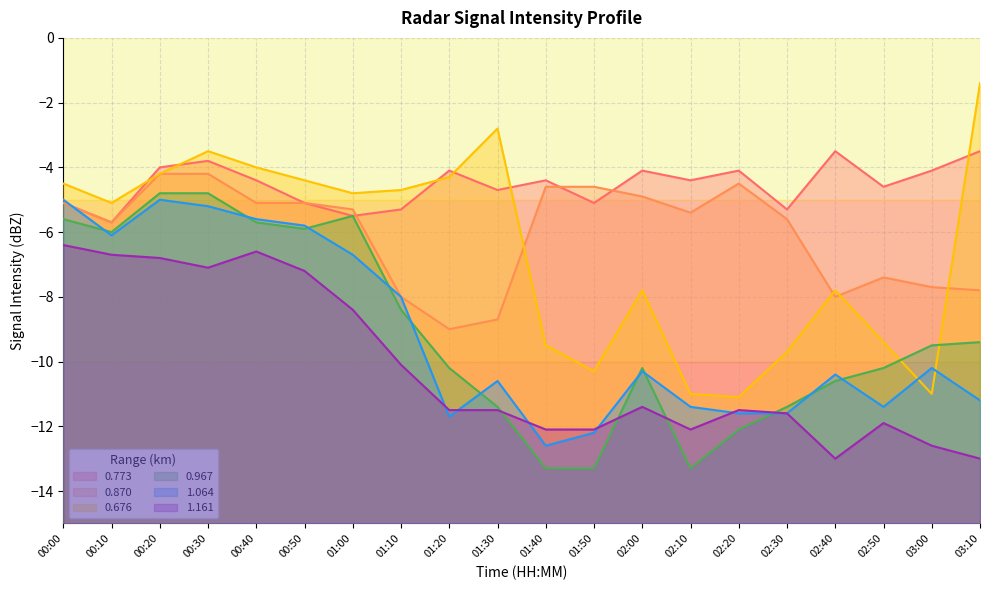

What is the lowest value of the 0.870 series?

-9.0